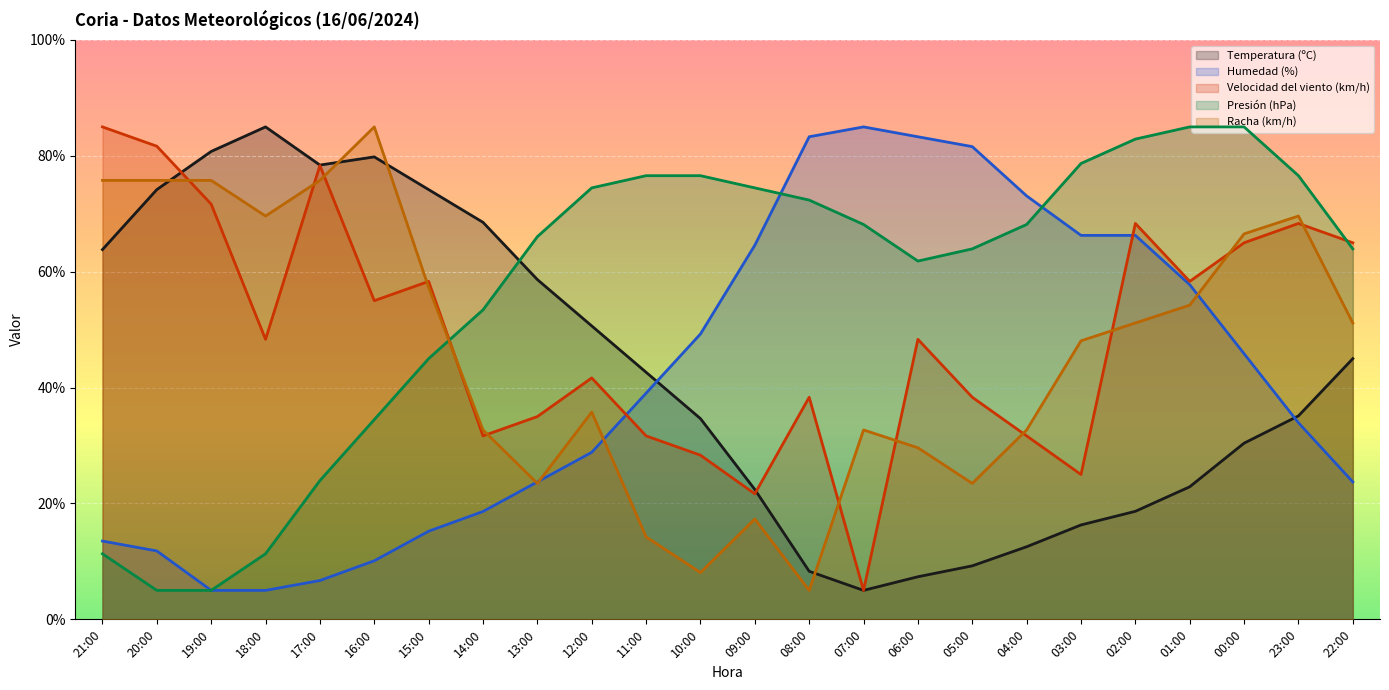

The Temperatura (ºC) series shows 66.3 at 22:00. True or false?

False